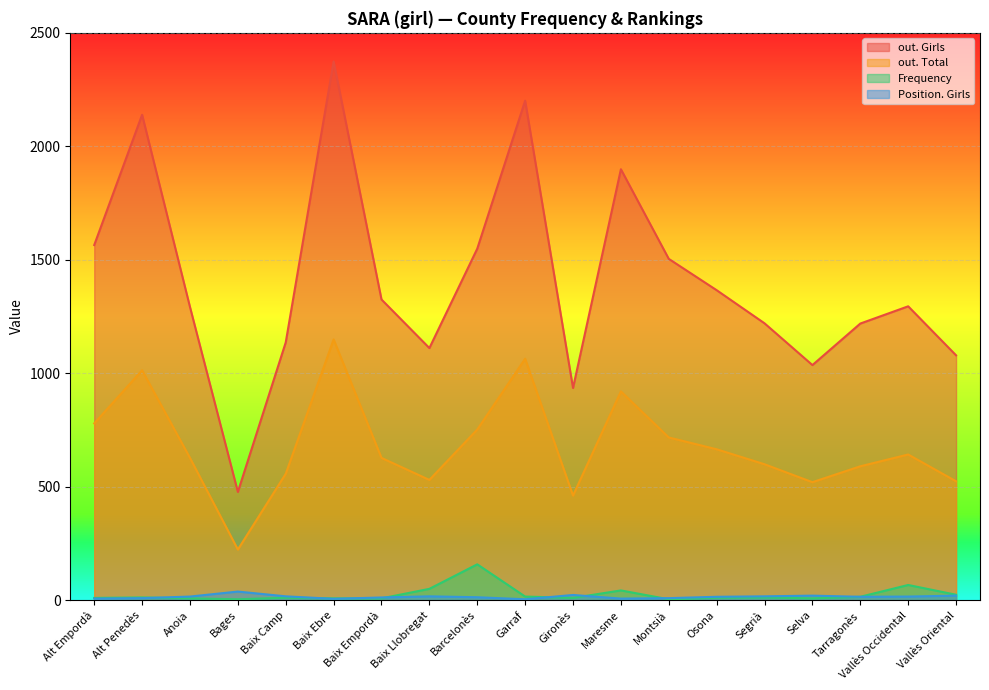

Does the chart display data point markers on the line(s)?

No